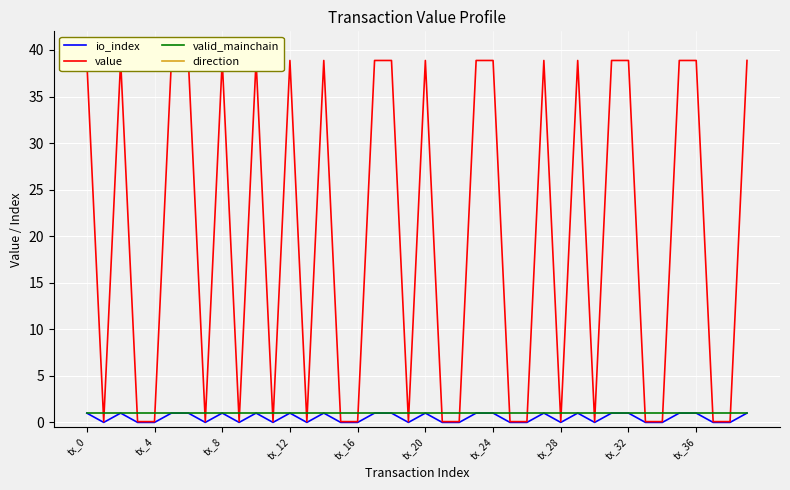

The valid_mainchain series shows 0.4 at tx_4. True or false?

False